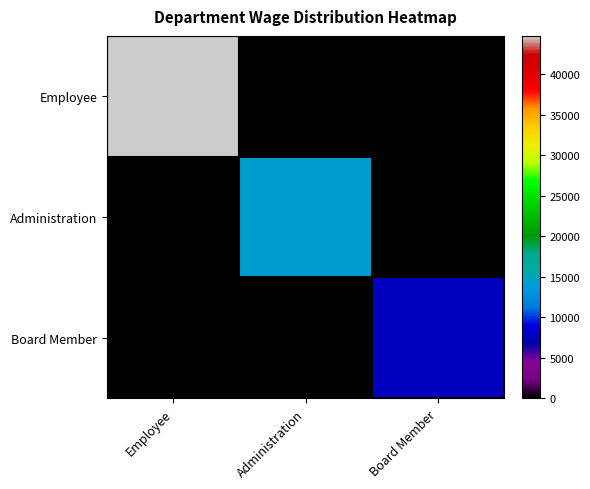

Rank the series at Administration from lowest to highest value.

Employee, Board Member, Administration